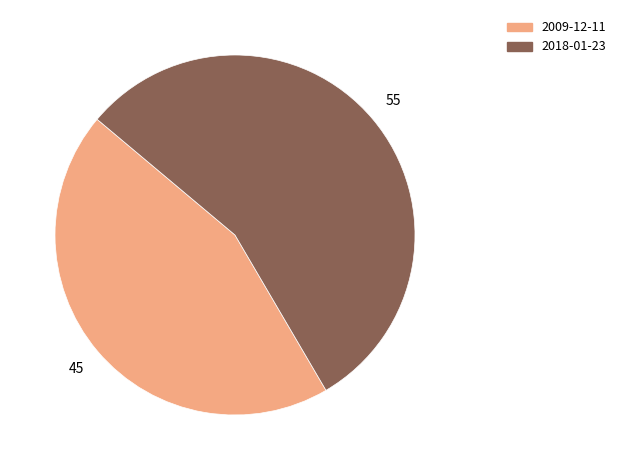

Which slice is the largest?

2018-01-23